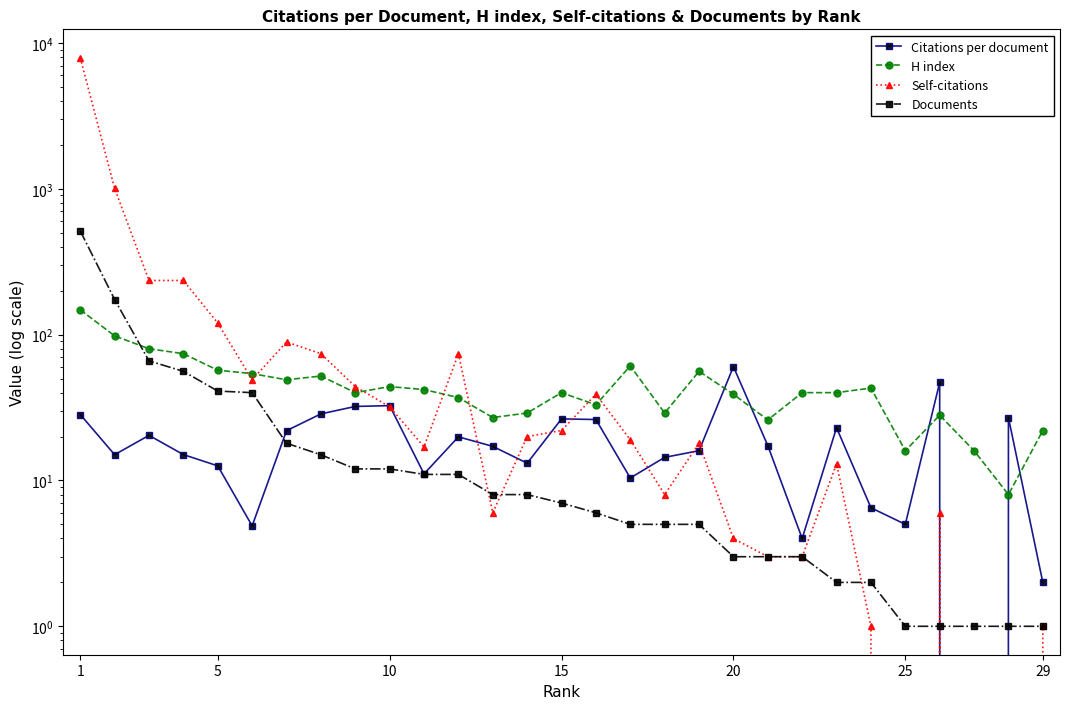

What are all the series names shown in the legend?

Citations per document, H index, Self-citations, Documents